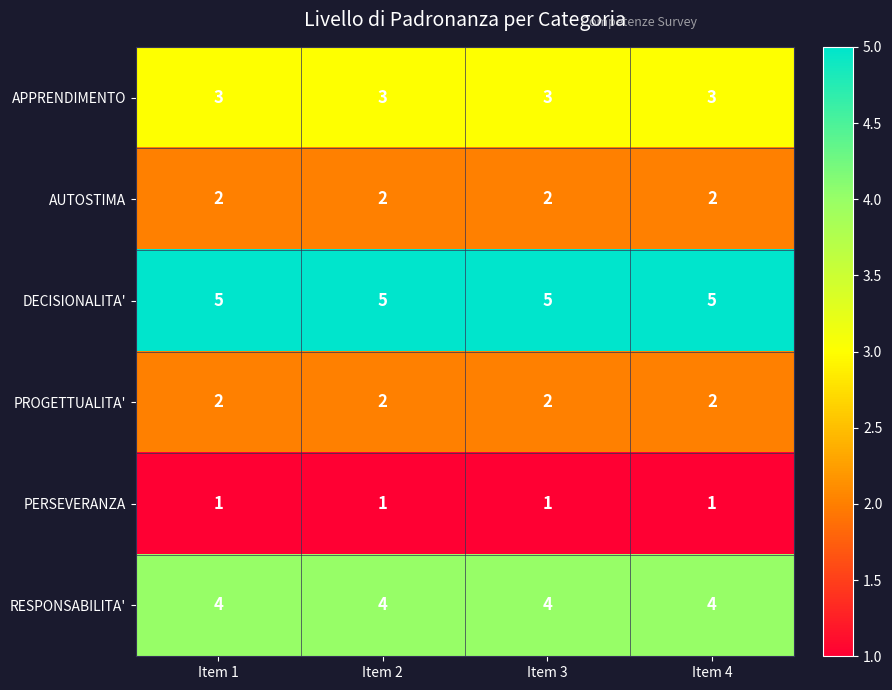

At how many categories does at least one series exceed 1?

4